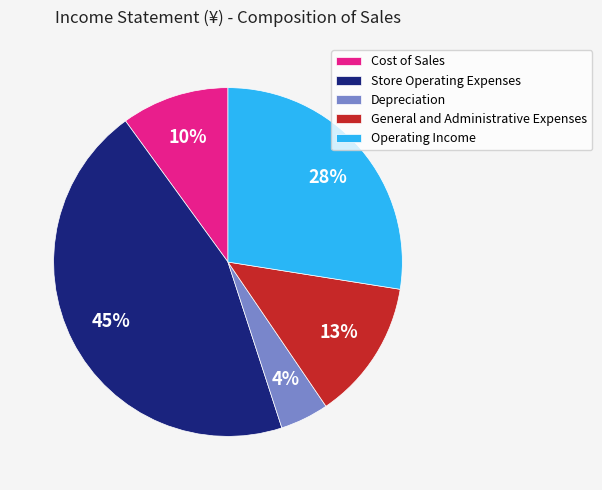

Is the sum of Store Operating Expenses and Depreciation greater than half?

No